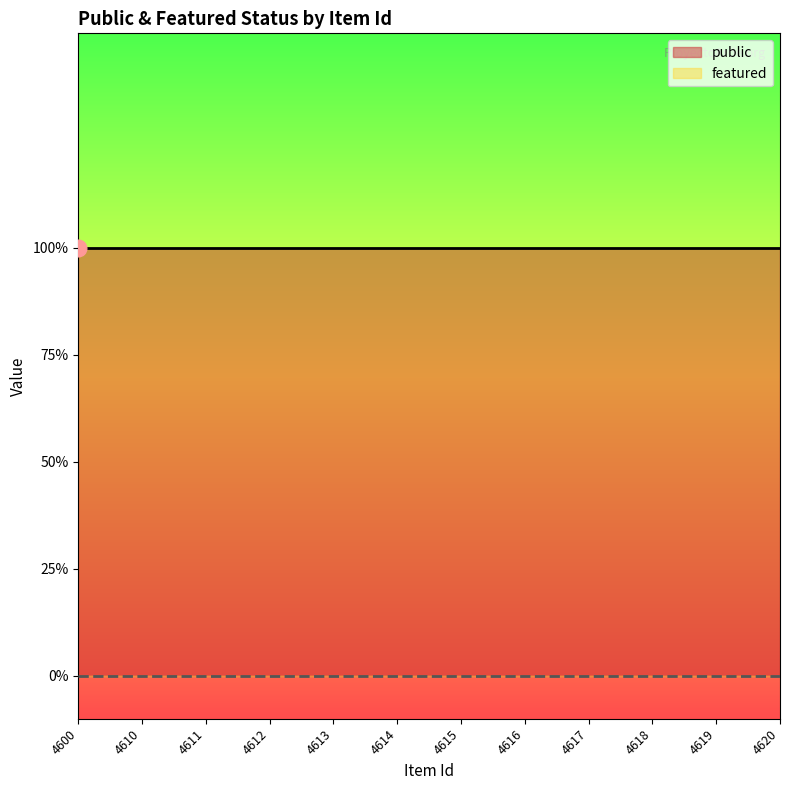

List the labels in order of public value, largest first.

4600, 4610, 4611, 4612, 4613, 4614, 4615, 4616, 4617, 4618, 4619, 4620